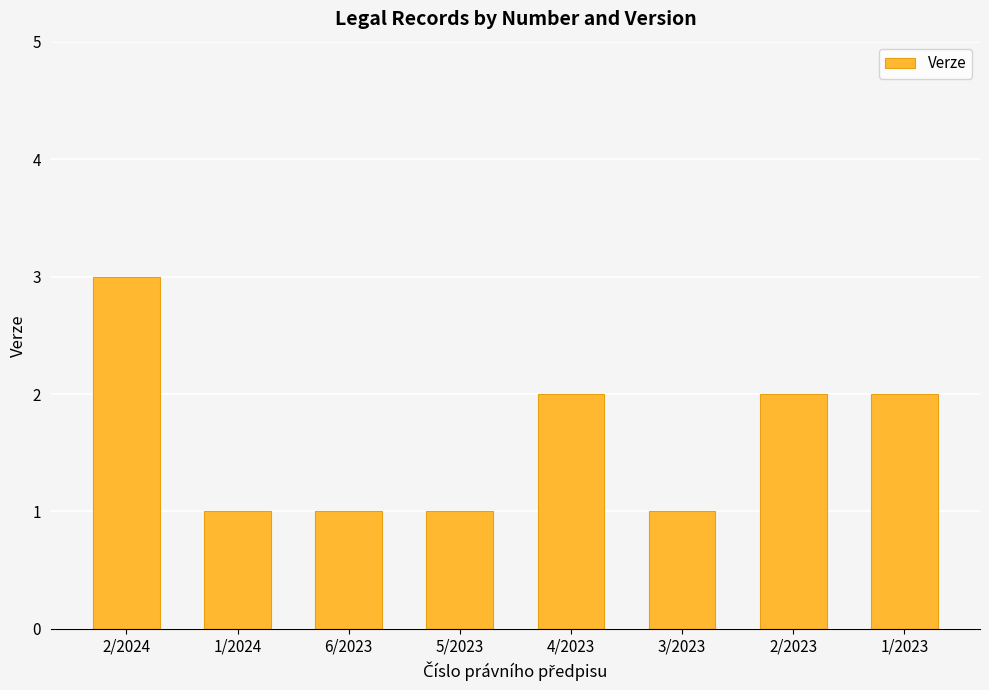

Are the bars horizontal?

No